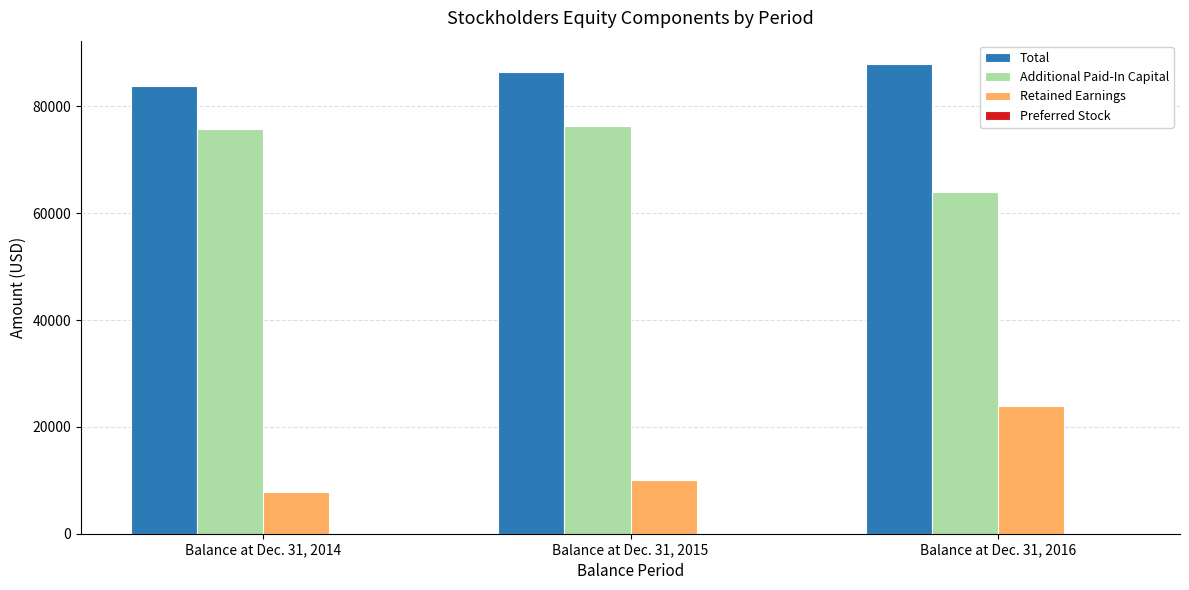

True or false: Total has a value of 86456 at Balance at Dec. 31, 2015.

True